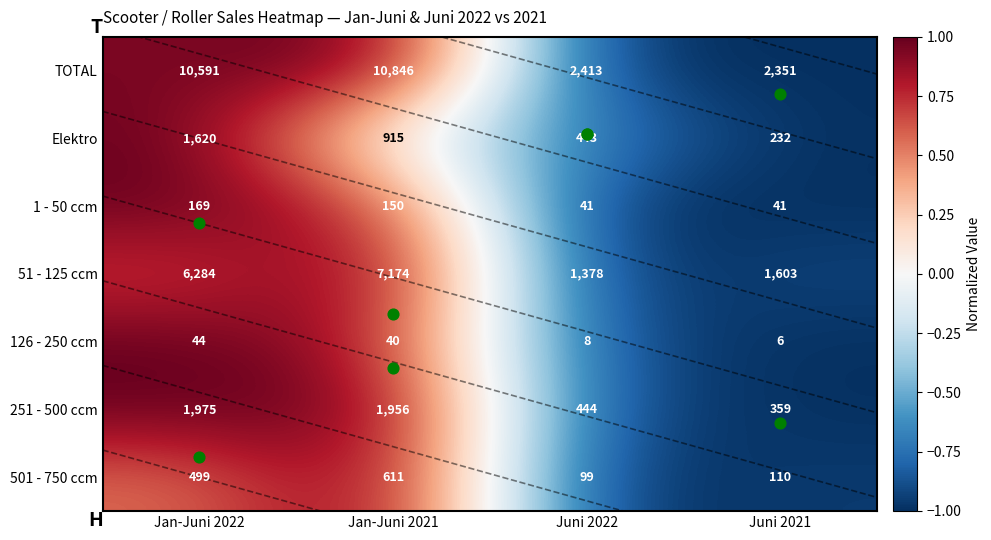

Between Juni 2022 and Jan-Juni 2021, which is larger?

Jan-Juni 2021